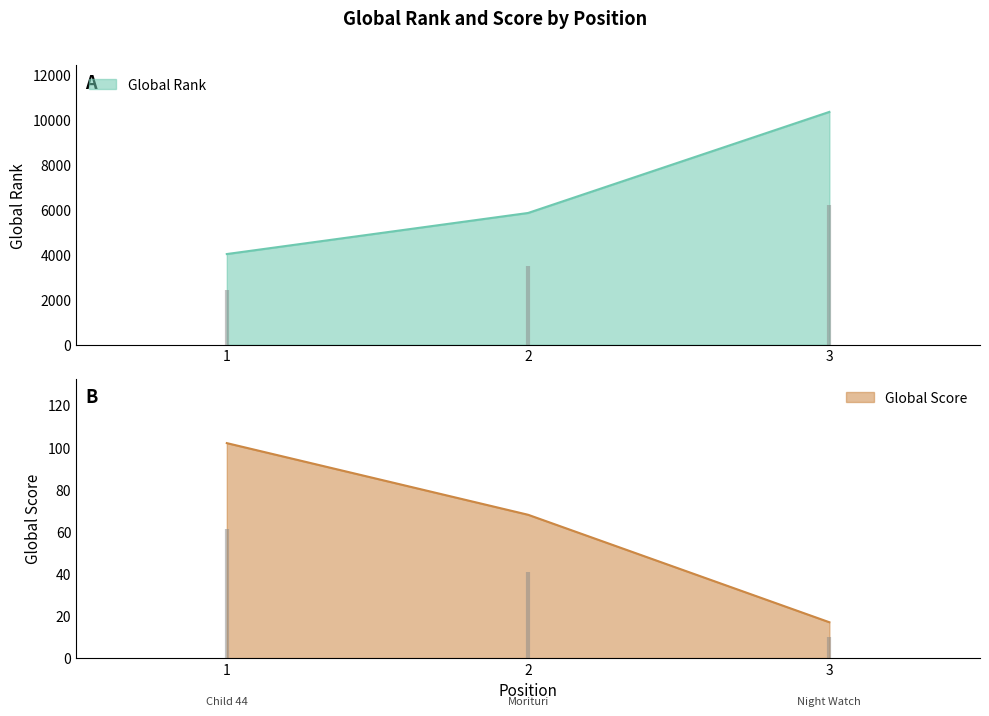

What are all the series names shown in the legend?

Global Rank, Global Score